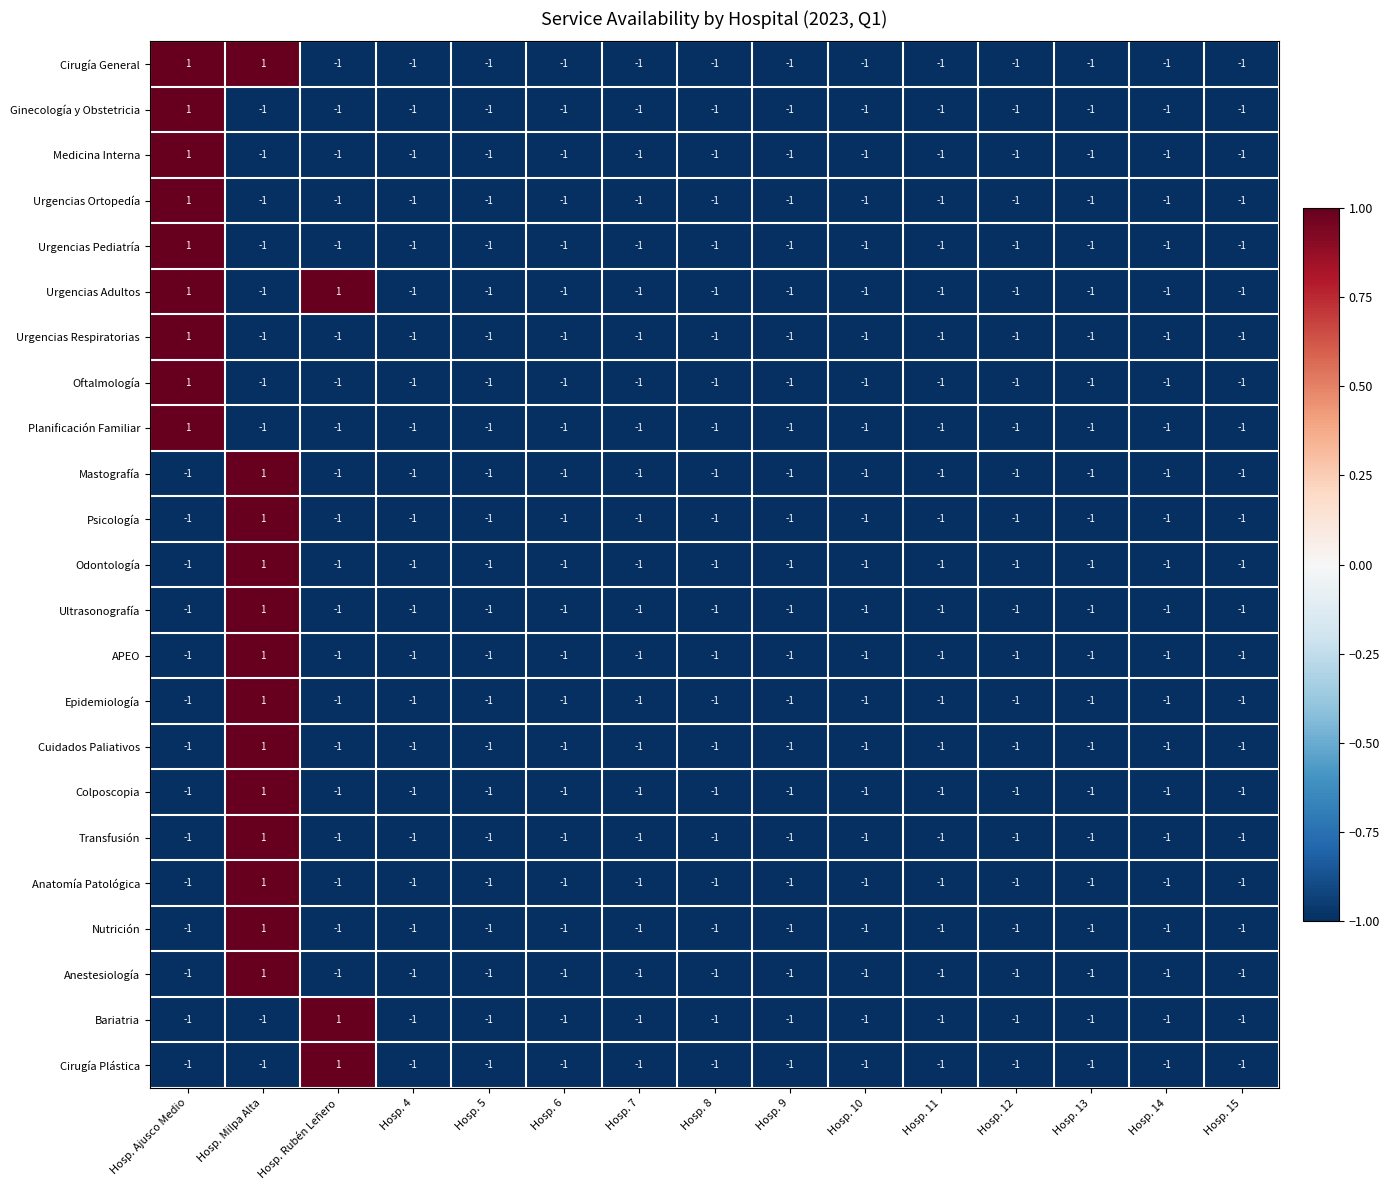

Count the Oftalmología values in the range -1 to 0.

14